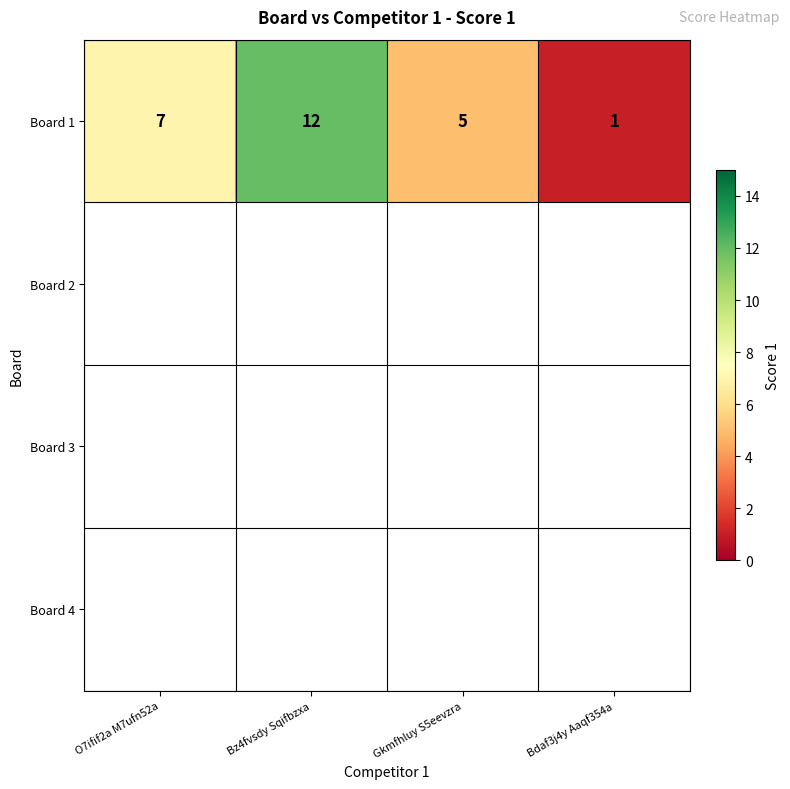

List the labels in order of value, smallest first.

Bdaf3j4y Aaqf354a, Gkmfhluy S5eevzra, O7ifif2a M7ufn52a, Bz4fvsdy Sqifbzxa